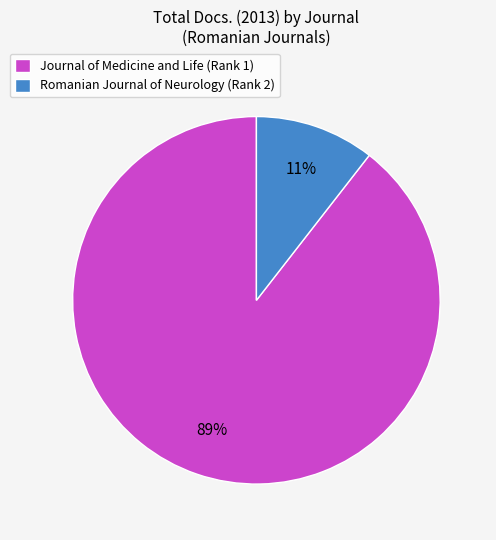

To the nearest percent, what percentage of the pie is Romanian Journal of Neurology (Rank 2)?

11%